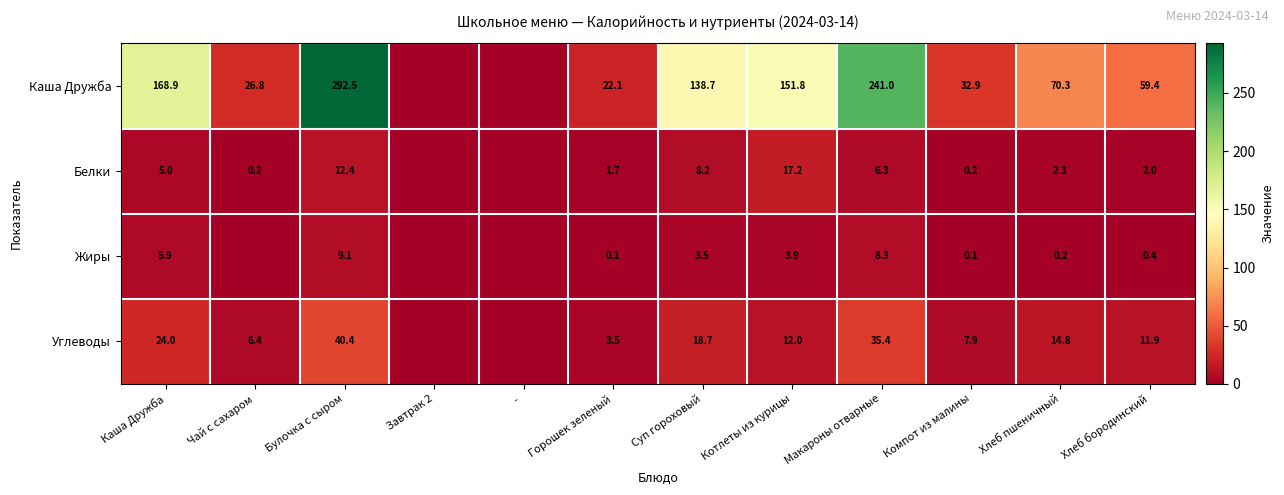

Is it true that Каша Дружба equals 138.7 at Суп гороховый?

True